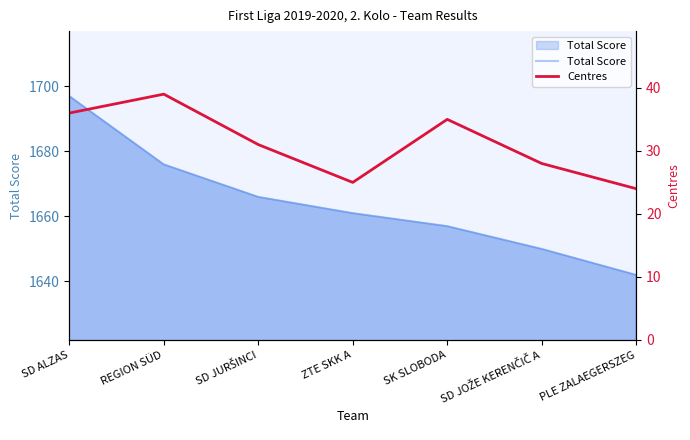

Reading left to right, transcribe all the data shown in this chart.

Total Score: 1697	1676	1666	1661	1657	1650	1642
Centres: 36	39	31	25	35	28	24